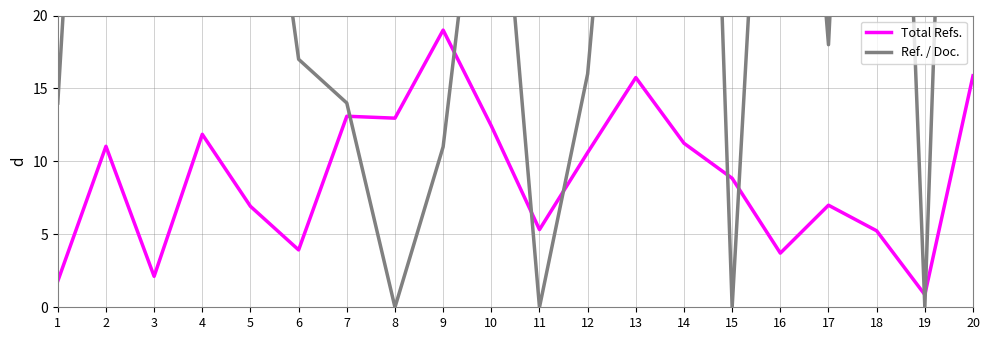

What is the difference between the second highest and second lowest values in the Total Refs. series?

14.1